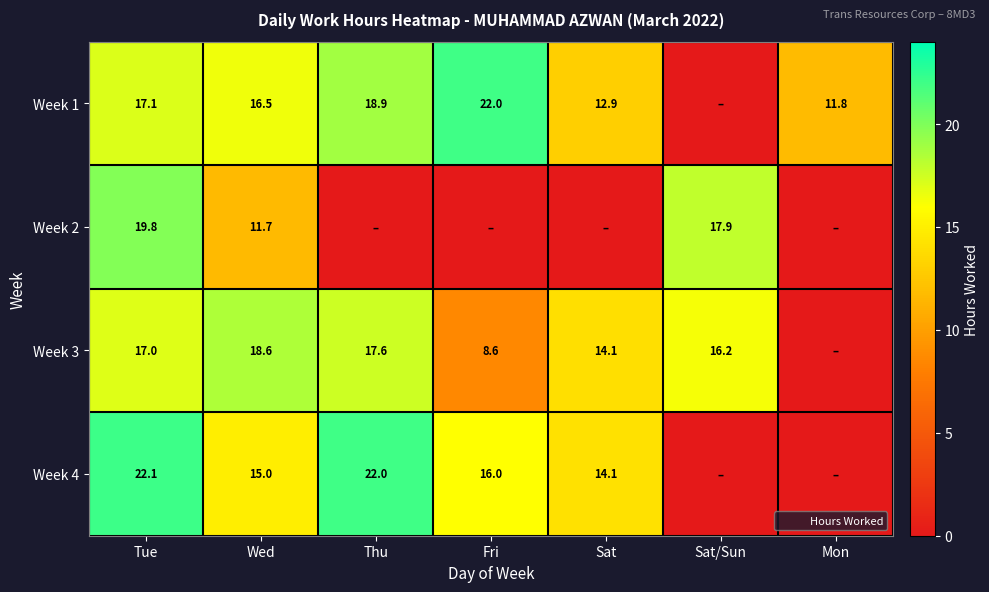

At which category is the sum across all series the highest?

Tue